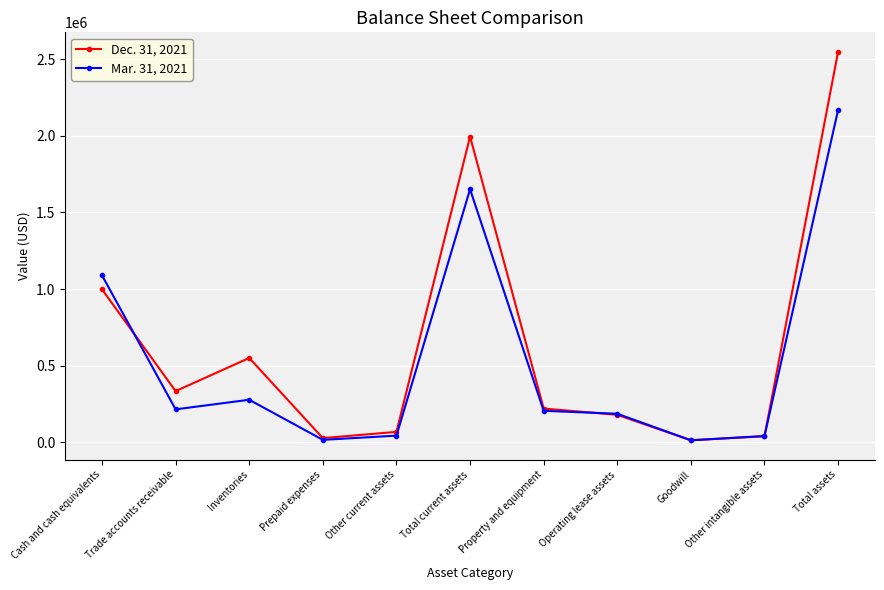

What is the greatest value displayed?

2547568